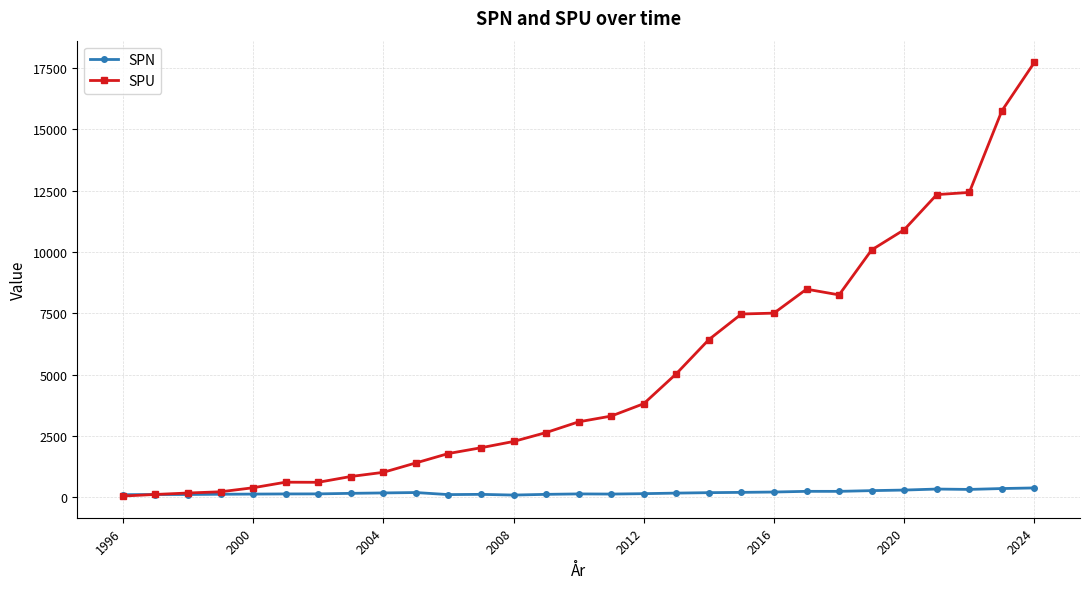

List the series in order of their peak value, lowest first.

SPN, SPU